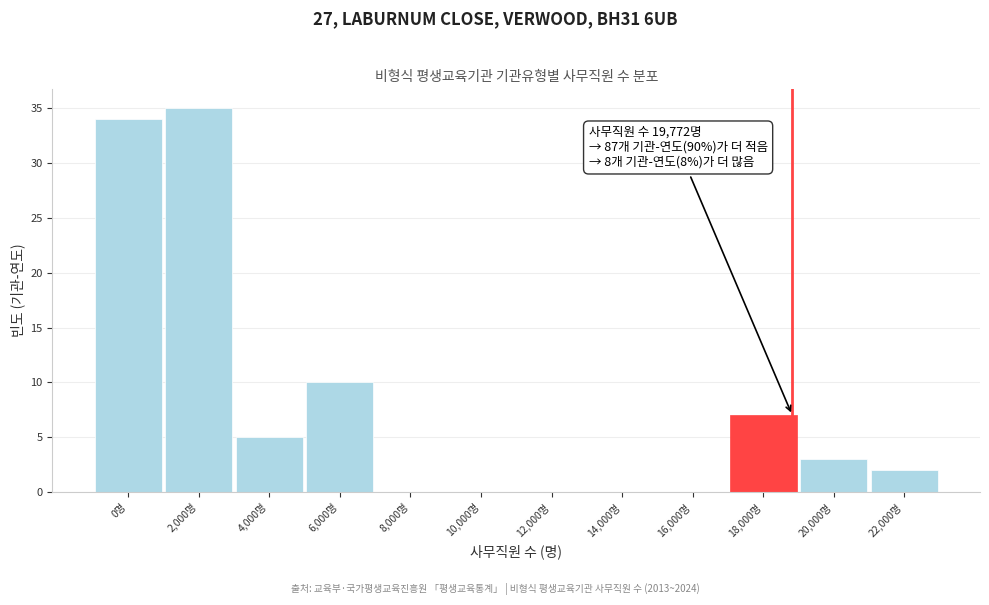

Reading left to right, extract all data points from this chart.

0명=34	2,000명=35	4,000명=5	6,000명=10	8,000명=0	10,000명=0	12,000명=0	14,000명=0	16,000명=0	18,000명=7	20,000명=3	22,000명=2